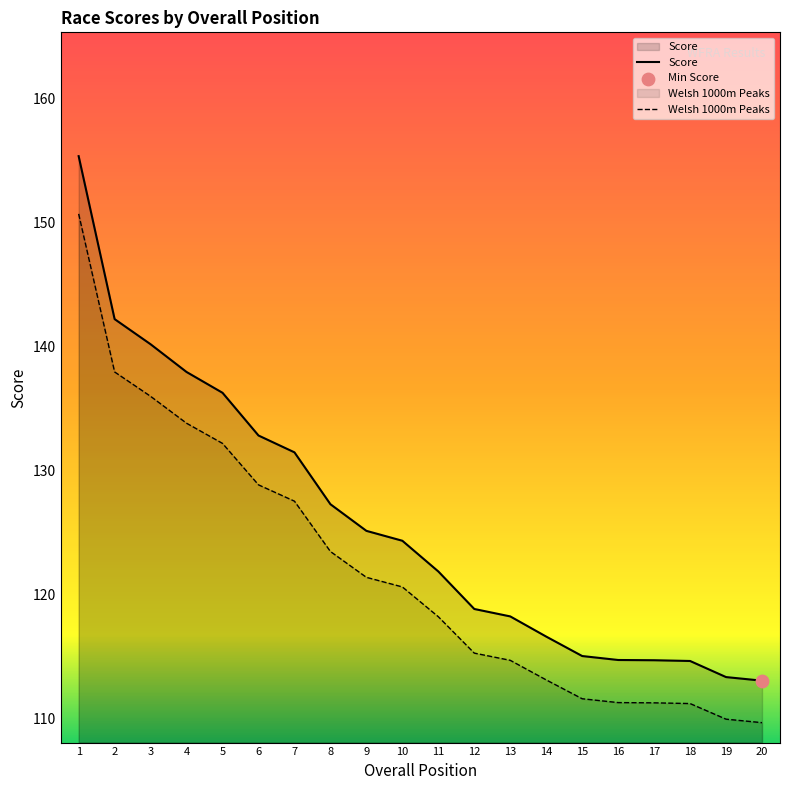

Which series has the largest Y range (max minus min)?

Score